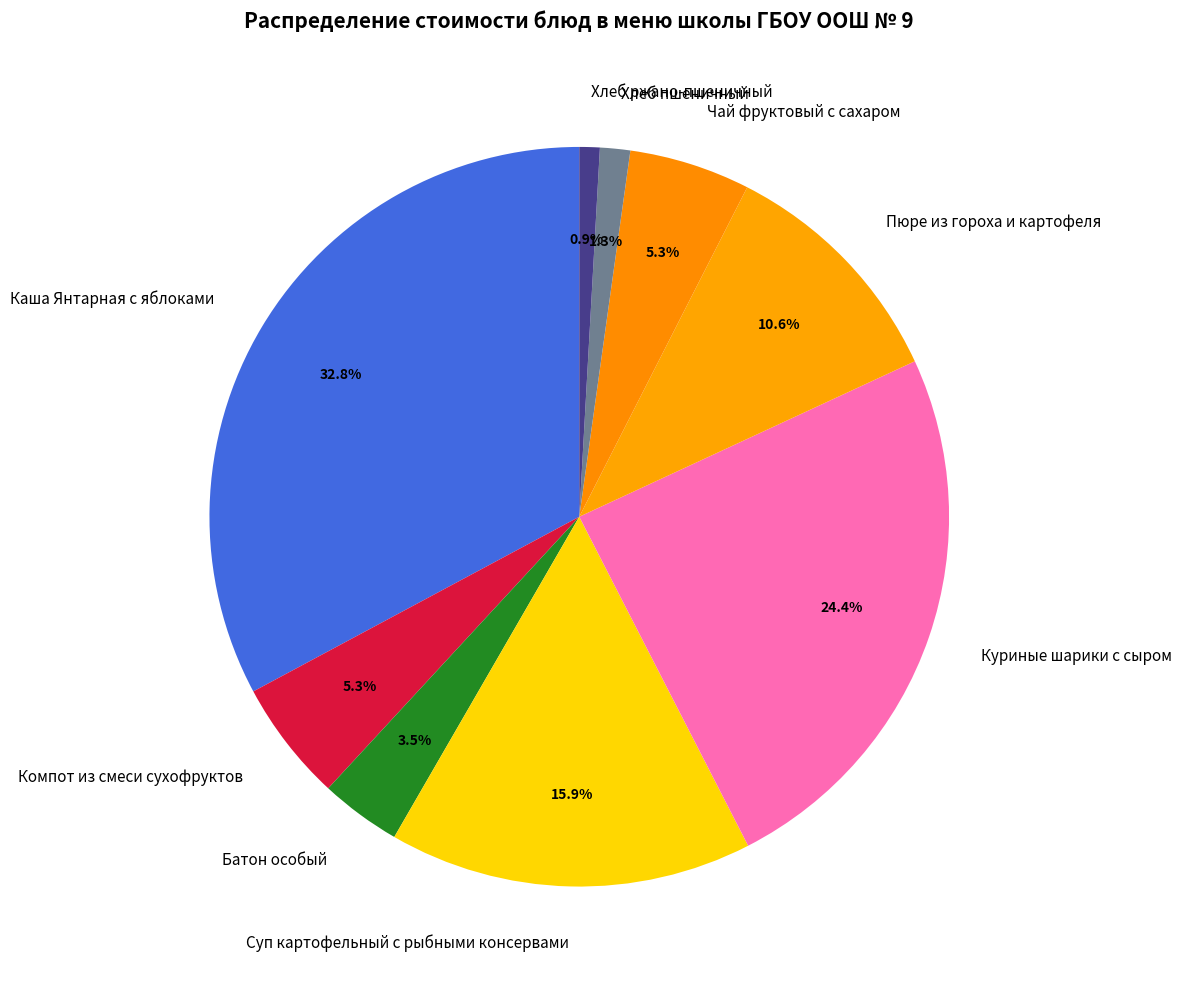

Which category has the biggest portion of the pie?

Каша Янтарная с яблоками